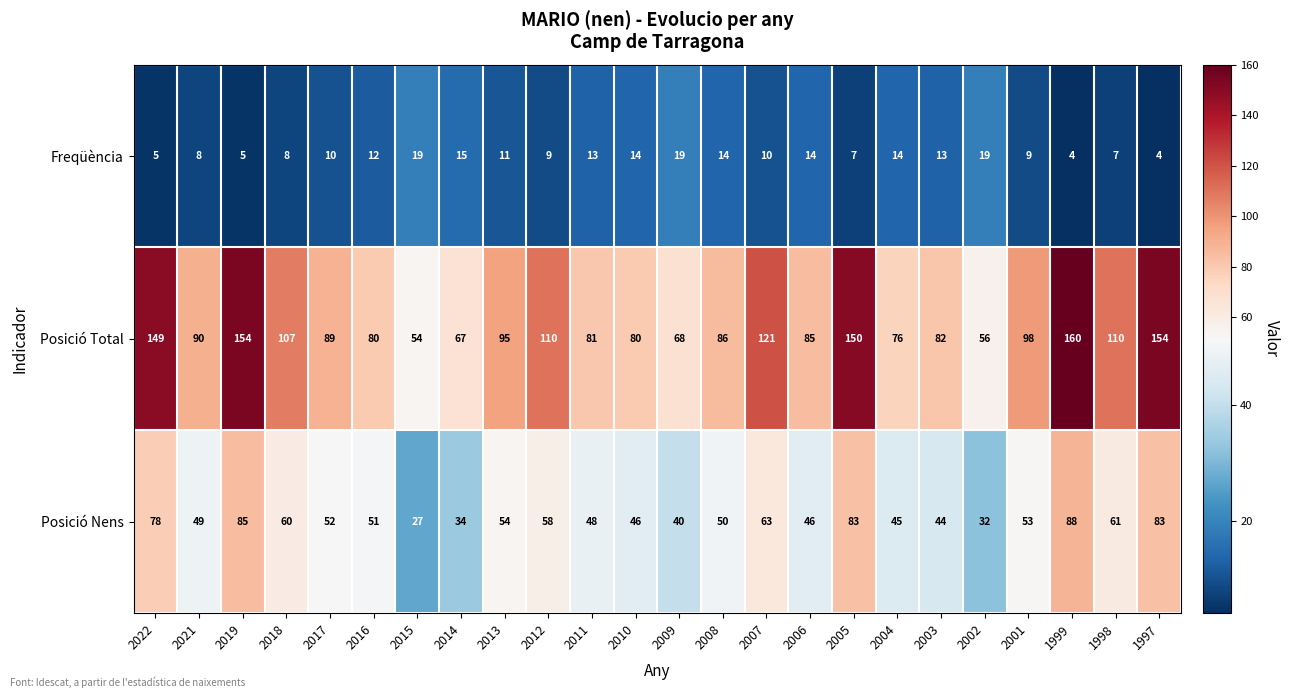

What is the spread (max minus min) of values at 1997?

150